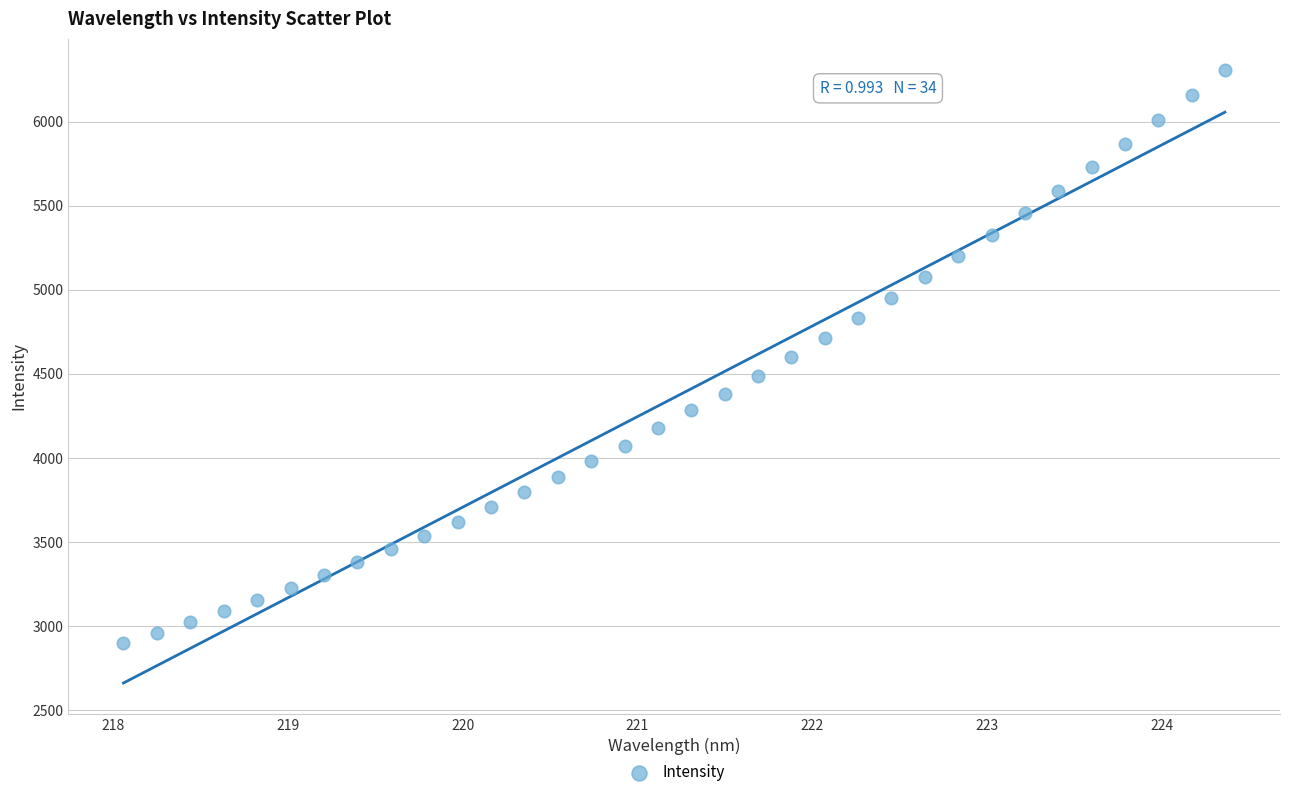

What is the range of Y values (max minus min)?

3410.3